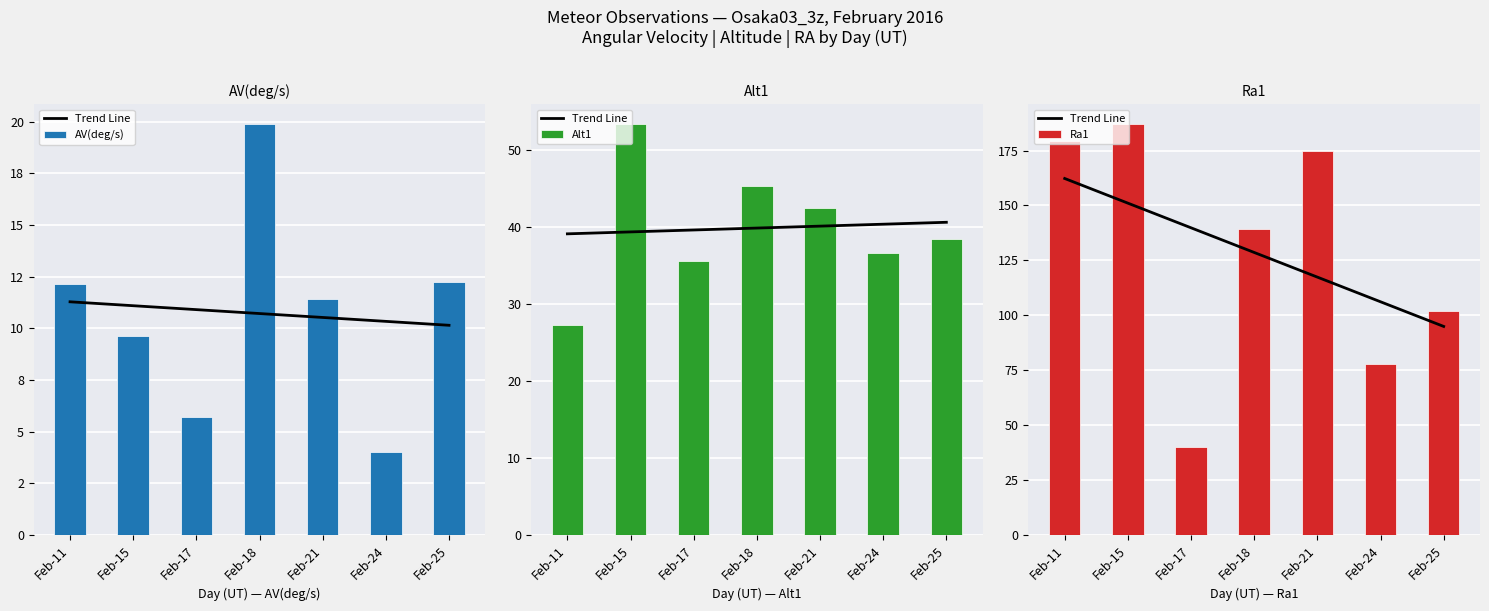

What is the value of the Alt1 bar at the 6th from the left?

36.6